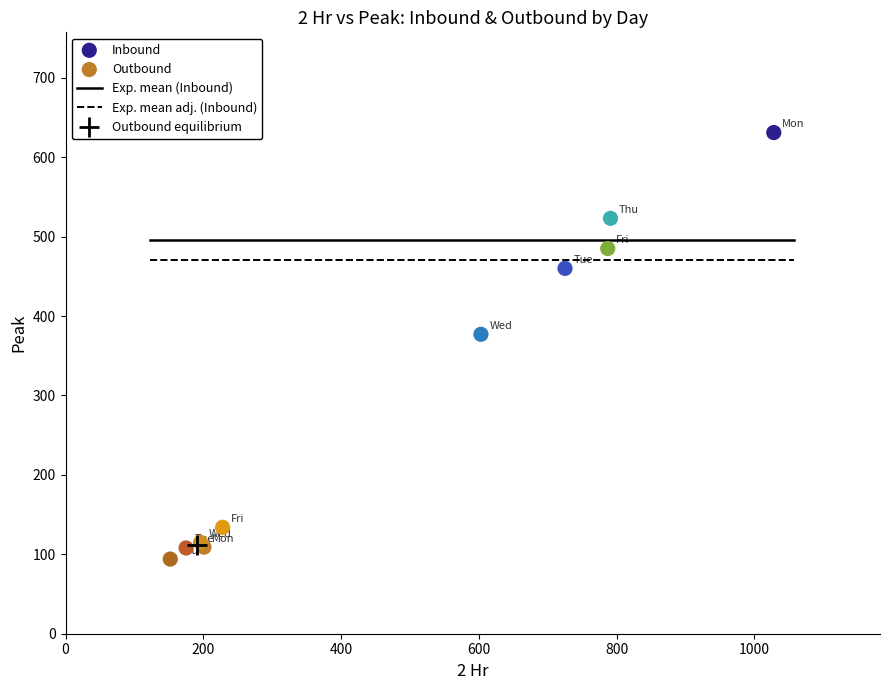

Which series has the largest Y range (max minus min)?

Inbound